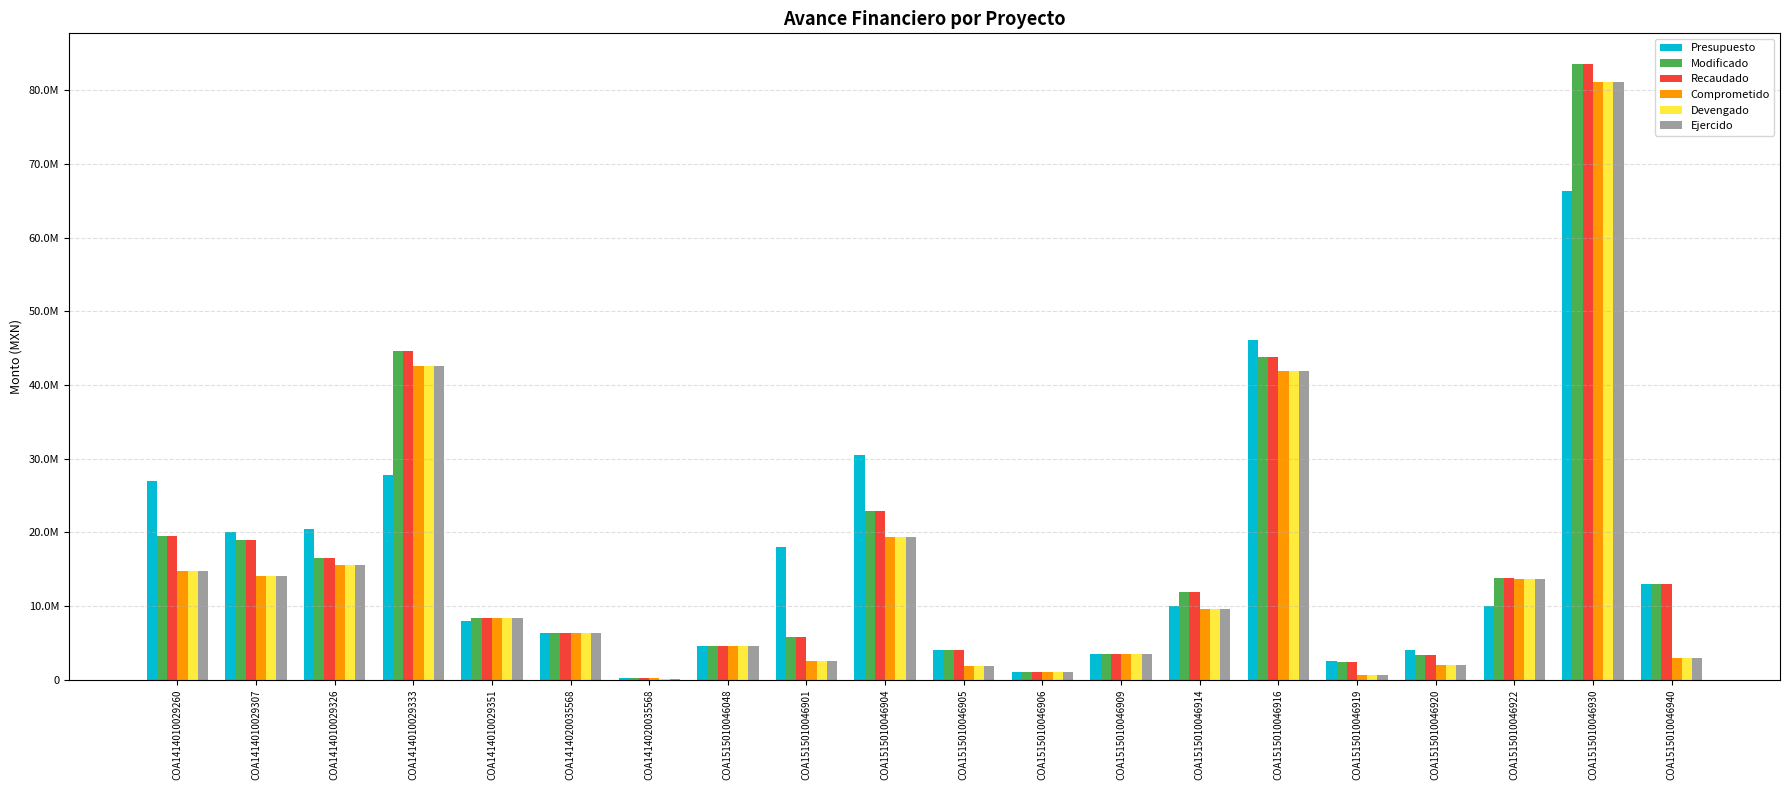

What is the difference between the maximum and minimum values in the Recaudado series?

83377118.7